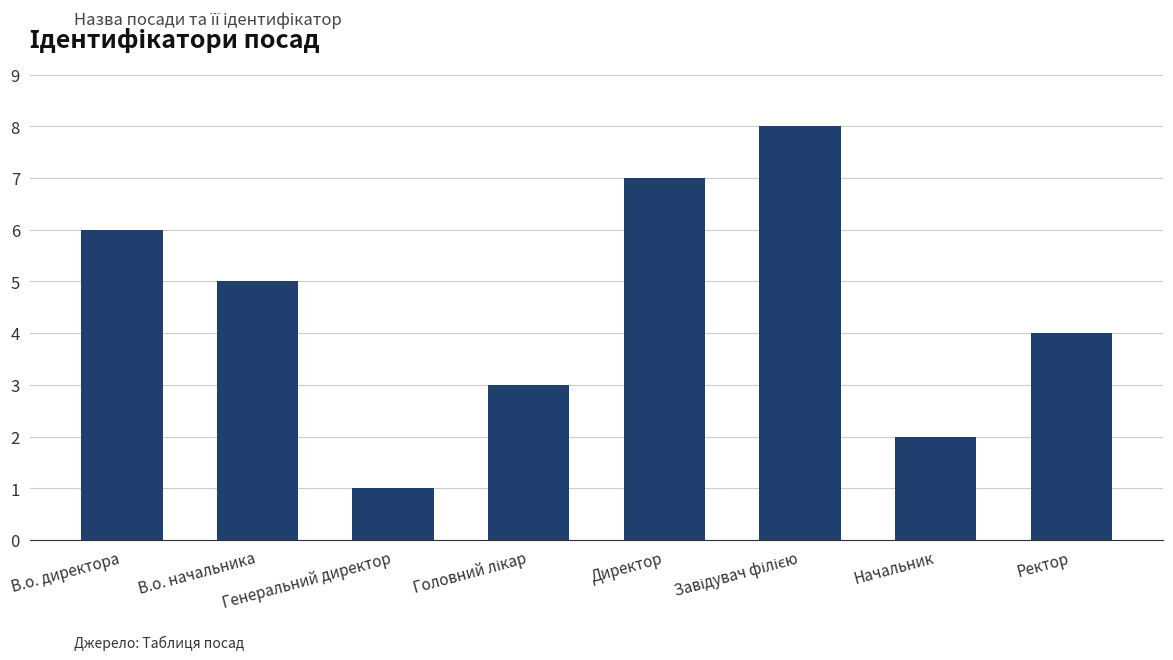

What is the difference between the maximum and minimum values?

7